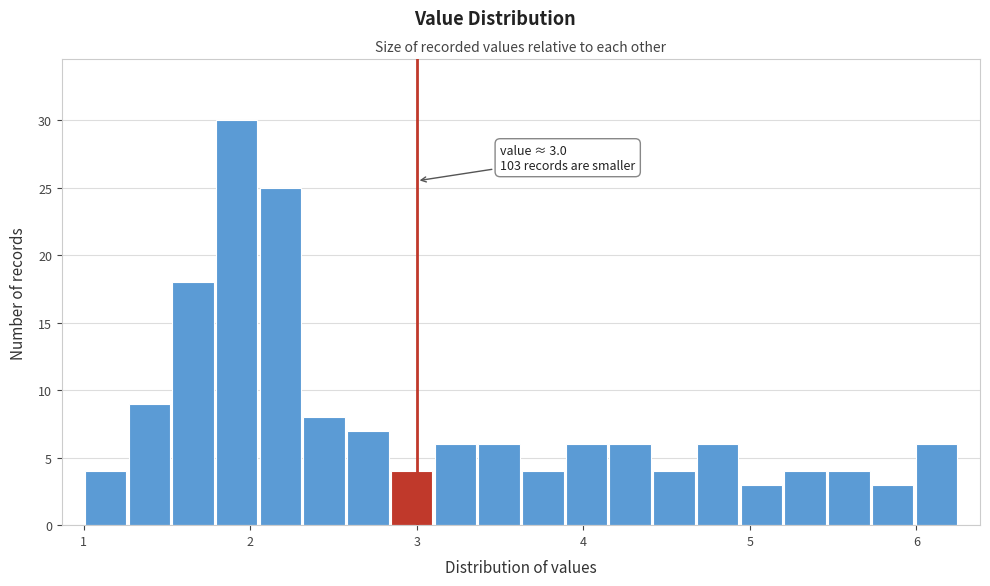

Around what value on the x-axis is the tallest bar? Give the approximate position of its centre, as read against the axis.

1.9